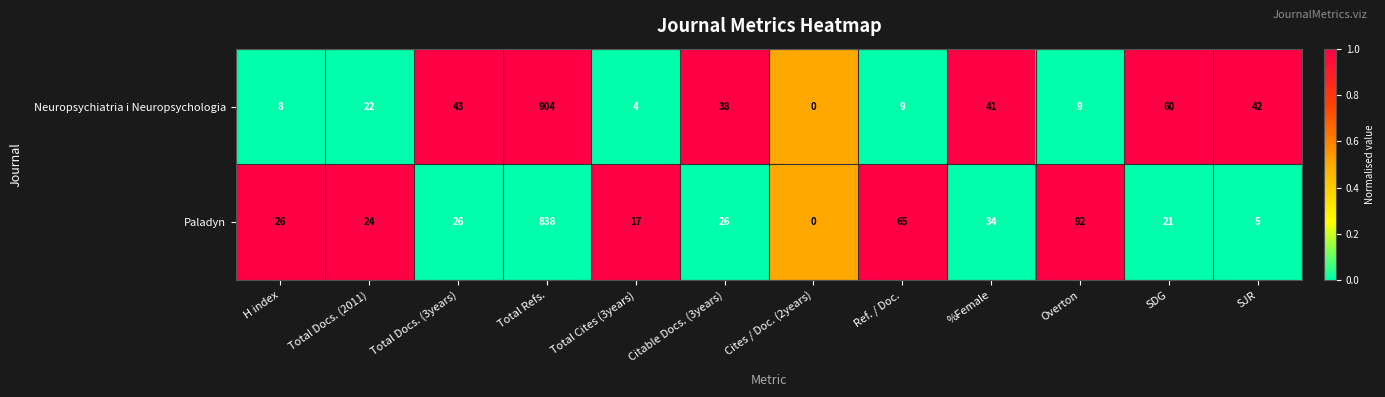

Count the number of data series in this chart.

2